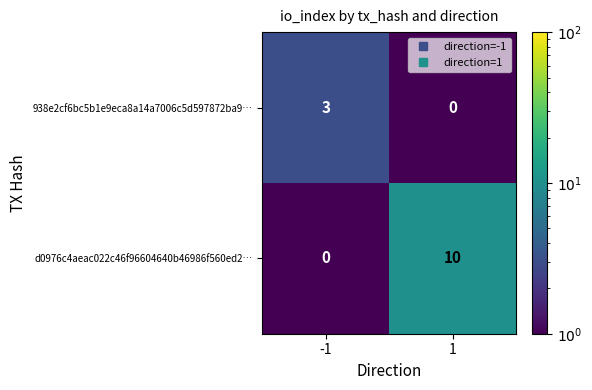

Reading left to right, what are all the values shown in this chart?

938e2cf6bc5b1e9eca8a14a7006c5d597872ba9…: -1=3	1=0
d0976c4aeac022c46f96604640b46986f560ed2…: -1=0	1=10